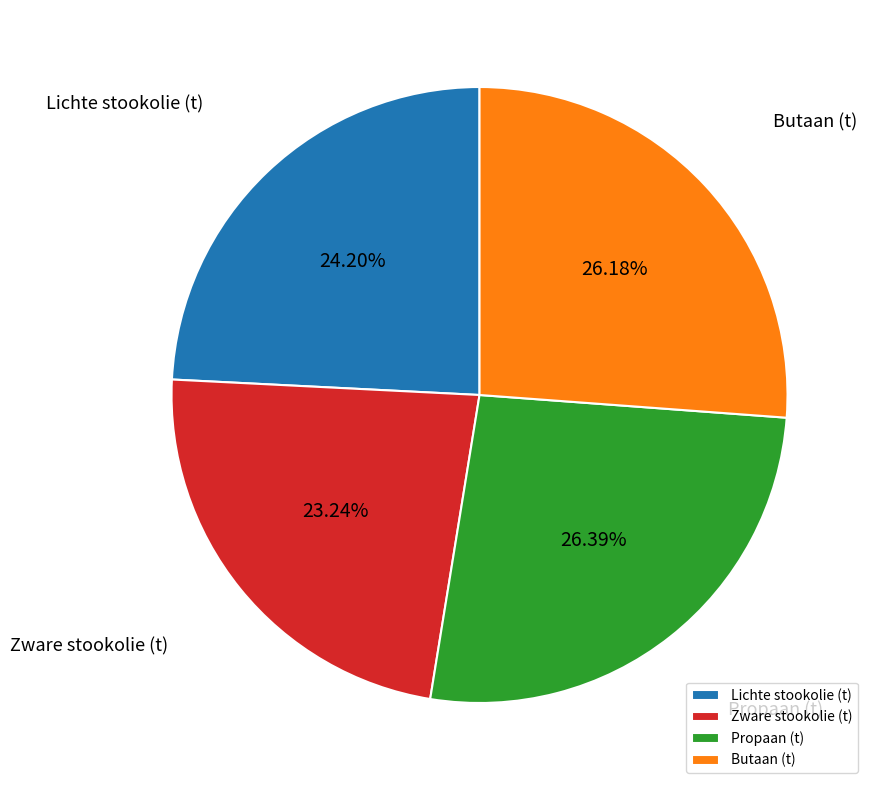

Which category has the smallest portion of the pie?

Zware stookolie (t)